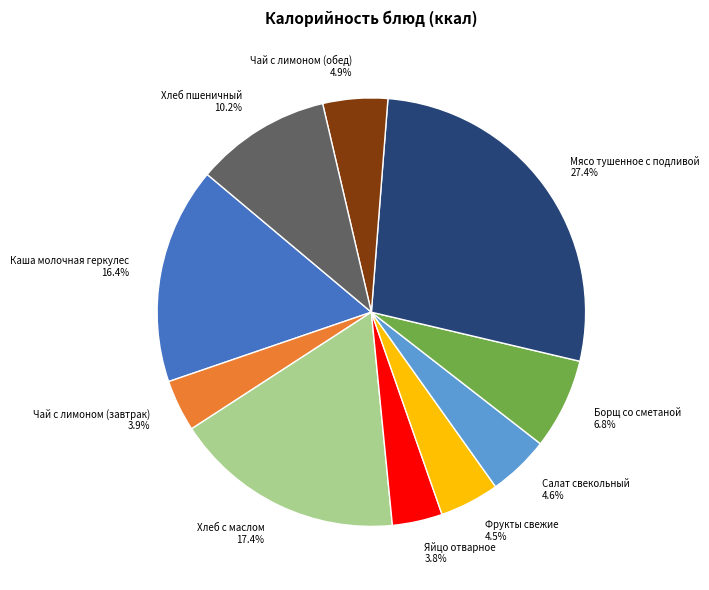

Which slice is the largest?

Мясо тушенное с подливой